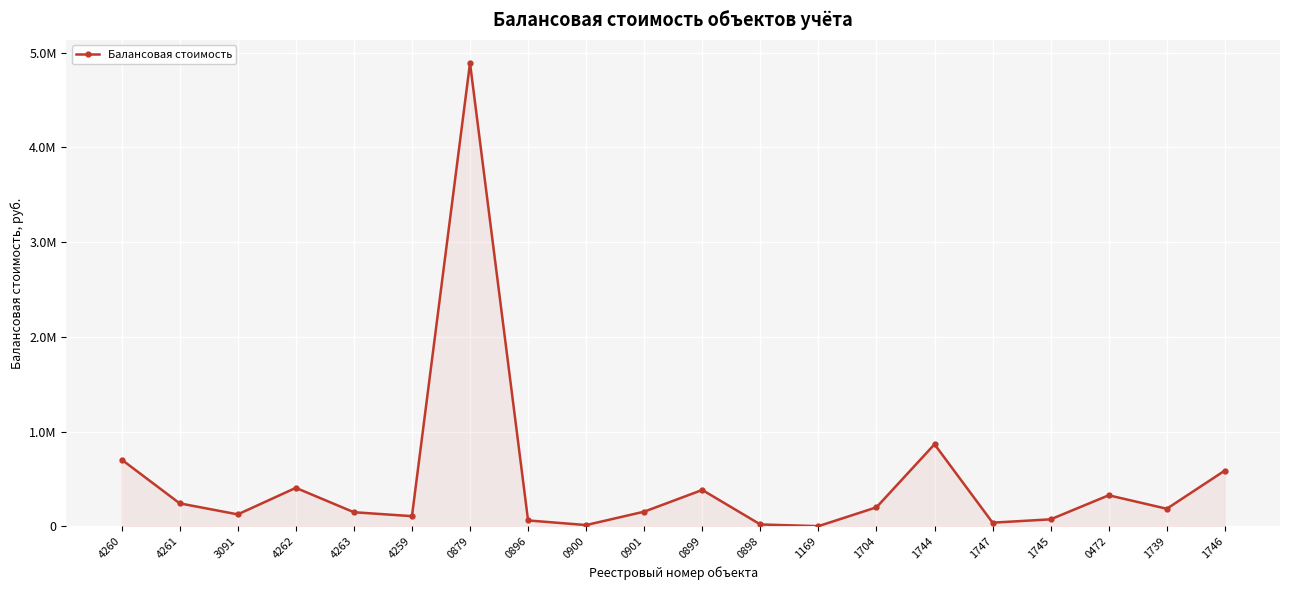

True or false: the data has more than 0 interior local peaks.

True